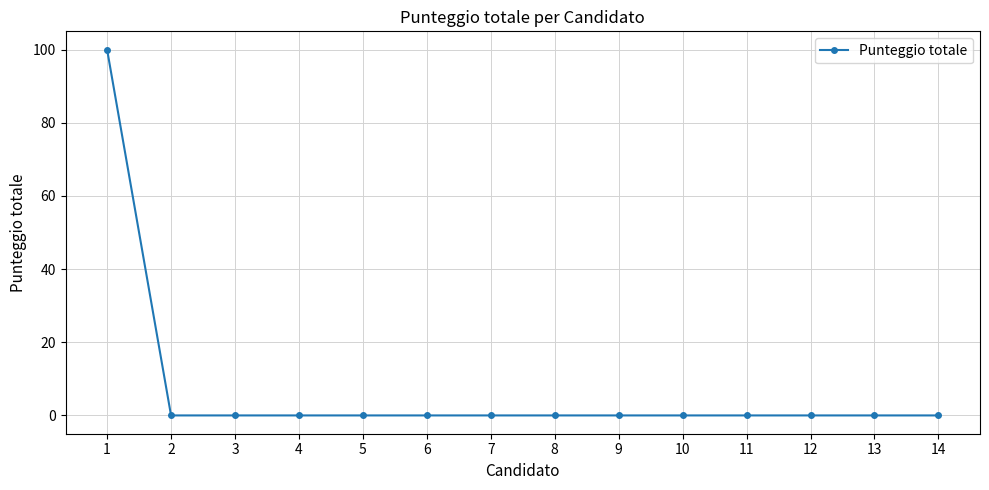

What is the maximum value shown in the chart?

100